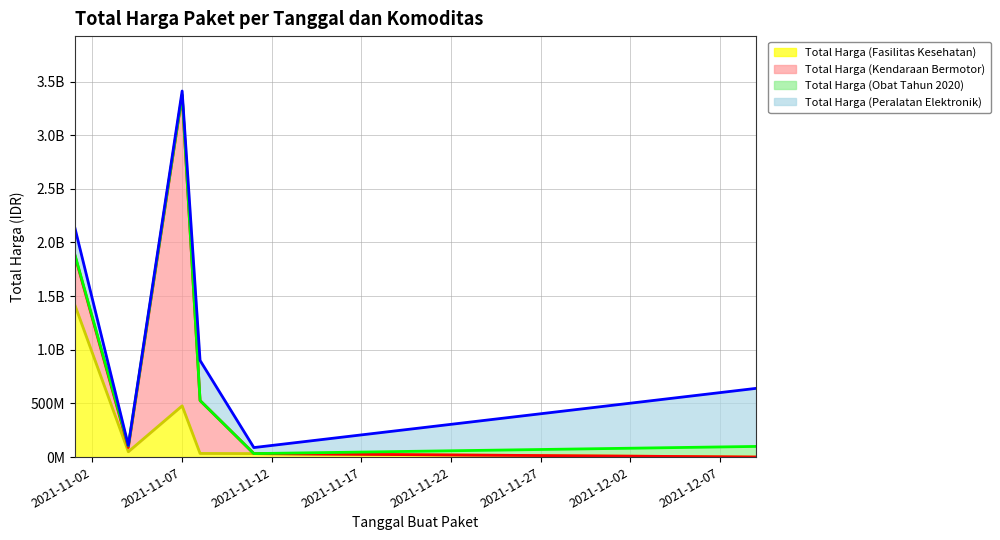

Between 2021-11-08 and 2021-12-09, which series saw the biggest shift?

Total Harga (Kendaraan Bermotor)